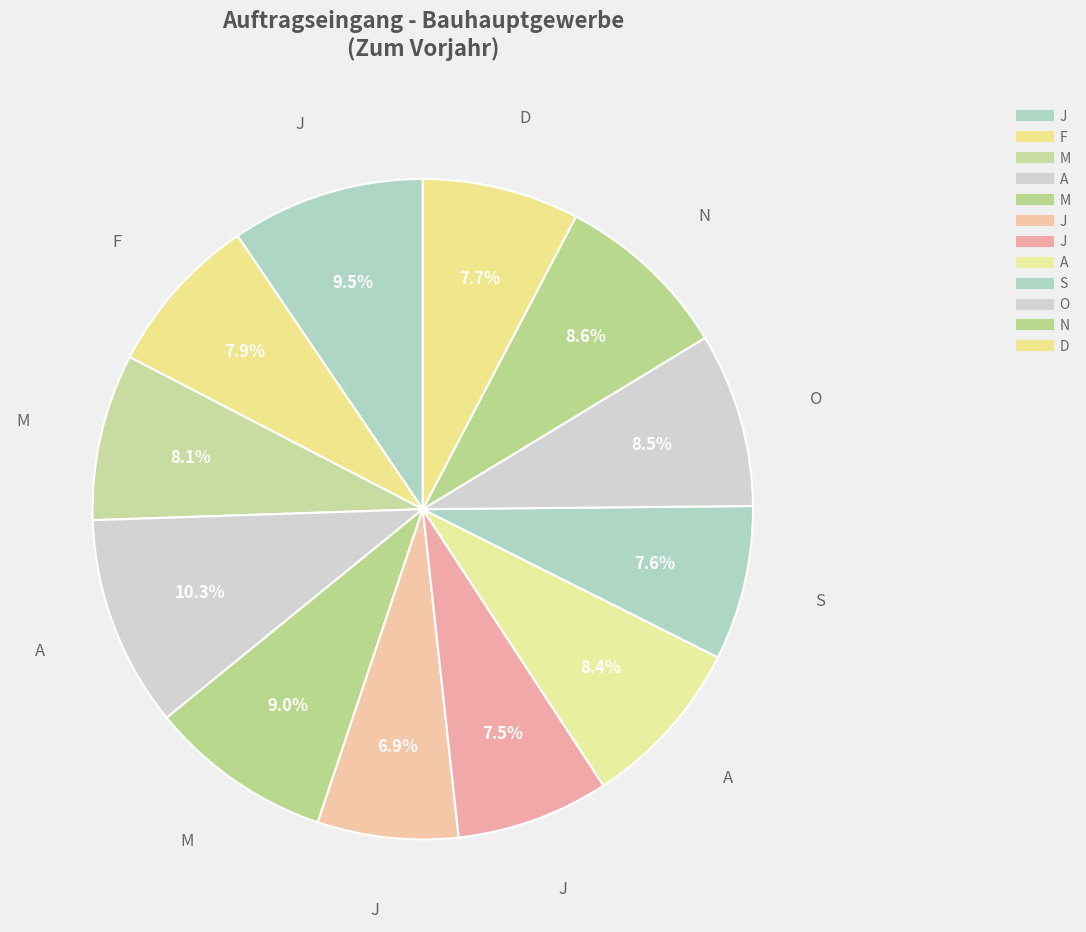

To the nearest percent, what is the average slice percentage?

8%